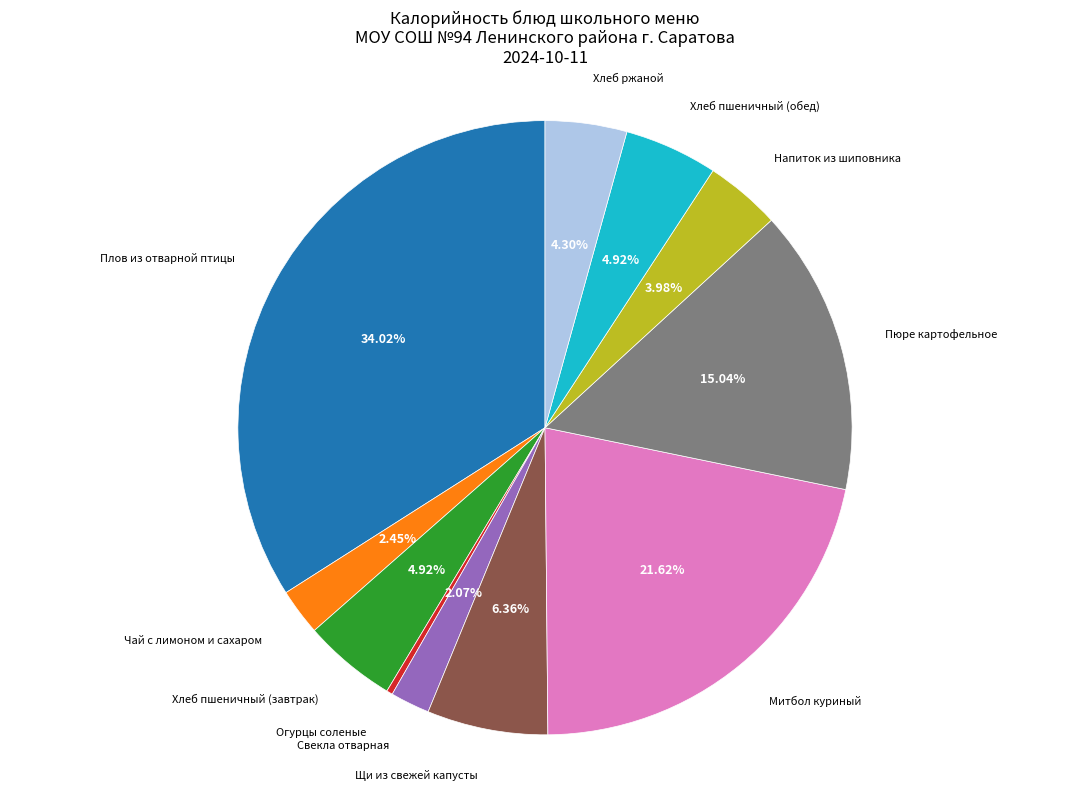

How many segments does this pie chart have?

11